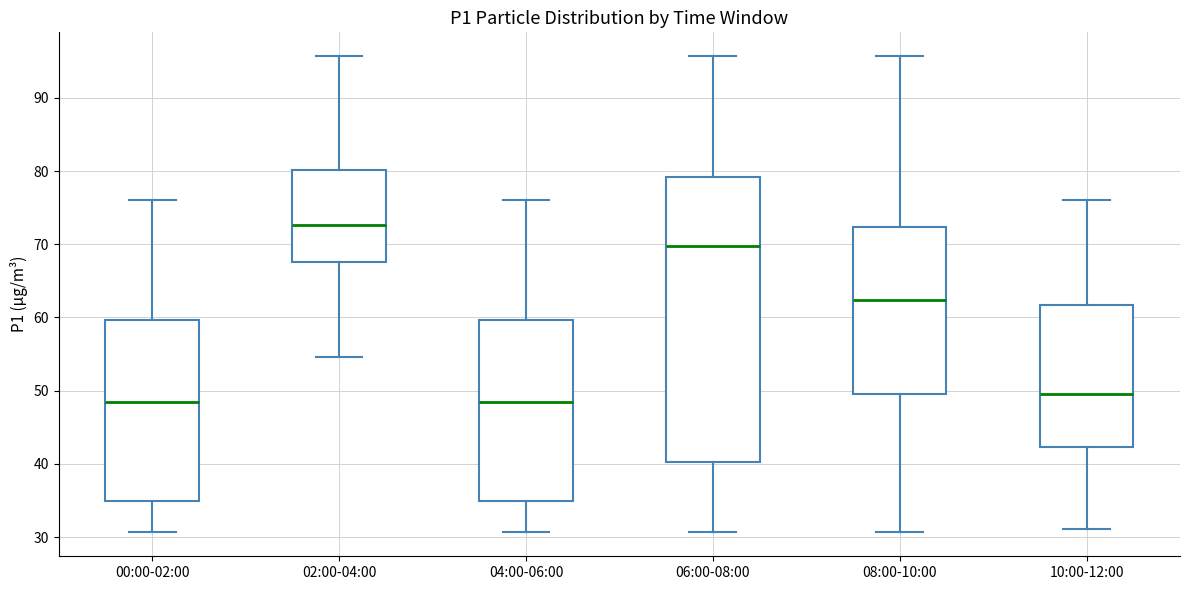

Comparing the boxes themselves (not the whiskers), which one is the tallest?

06:00-08:00